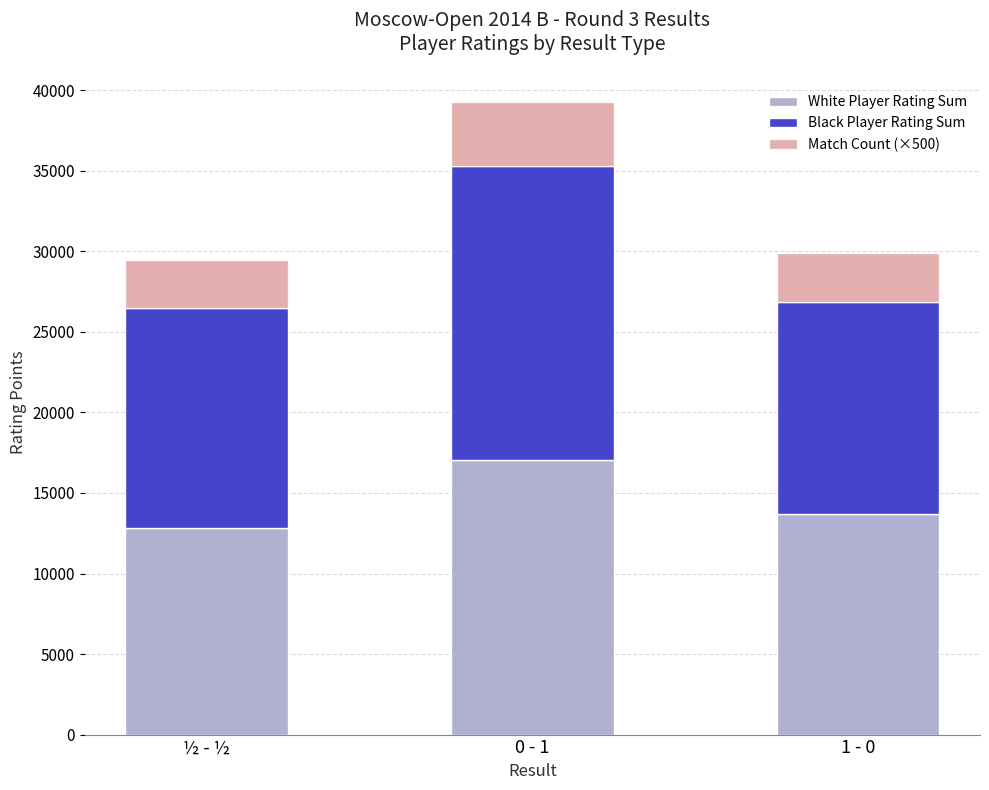

Count the number of categories in the chart.

3